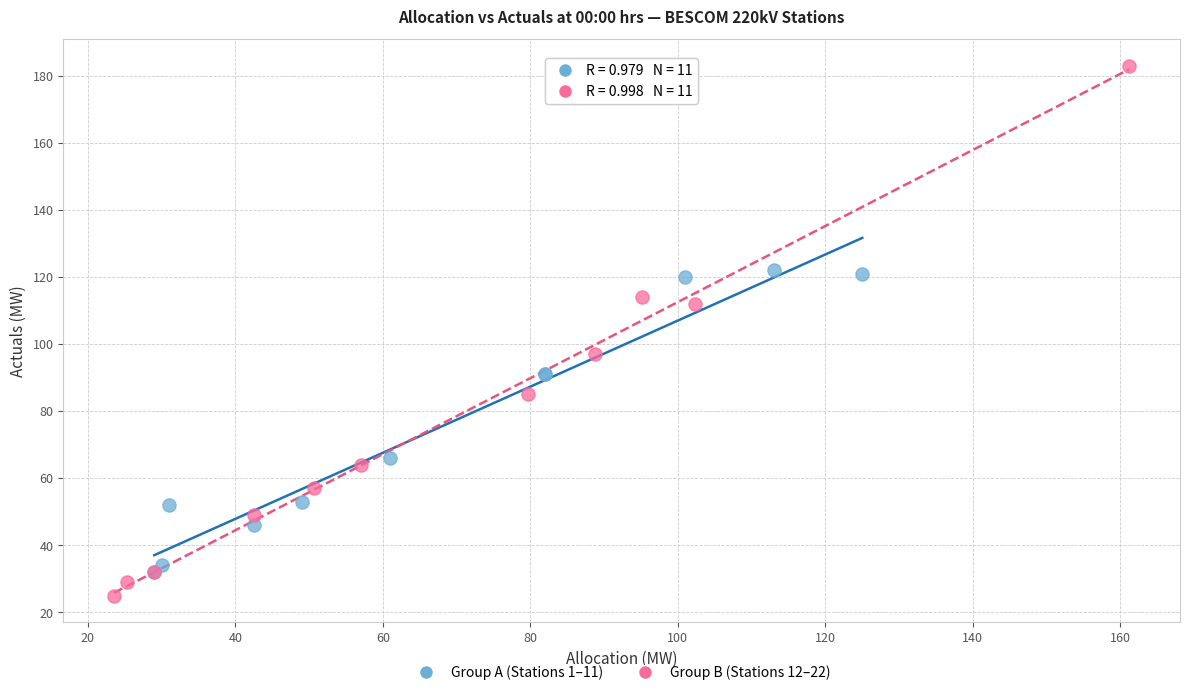

Which series contains the highest Y value?

Group B (Stations 12–22)